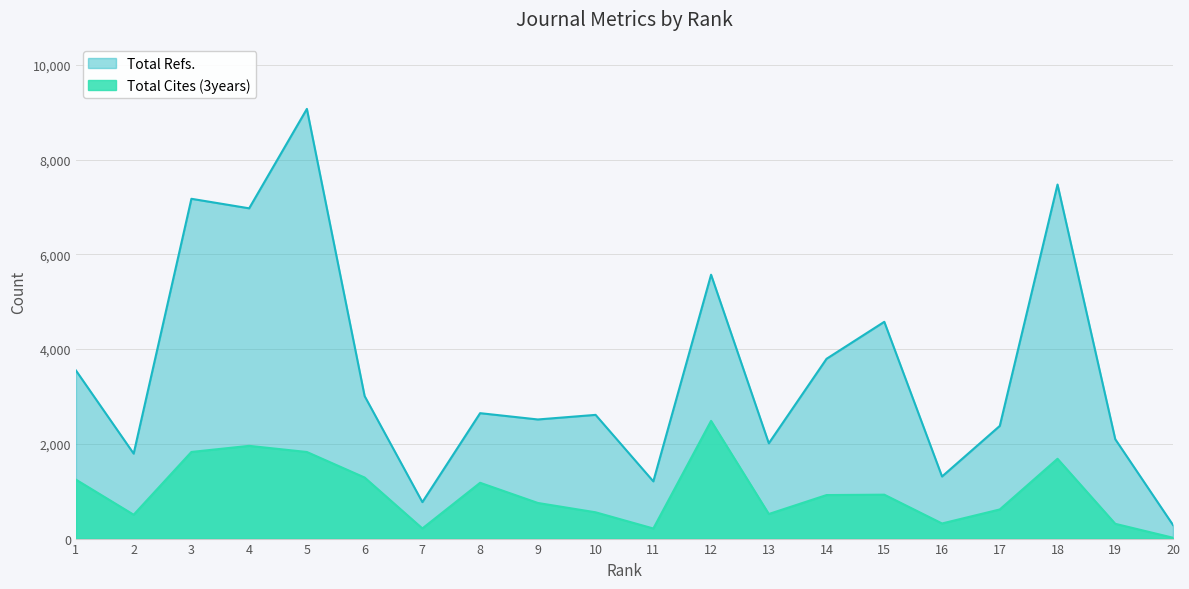

What is the smallest value displayed?

18